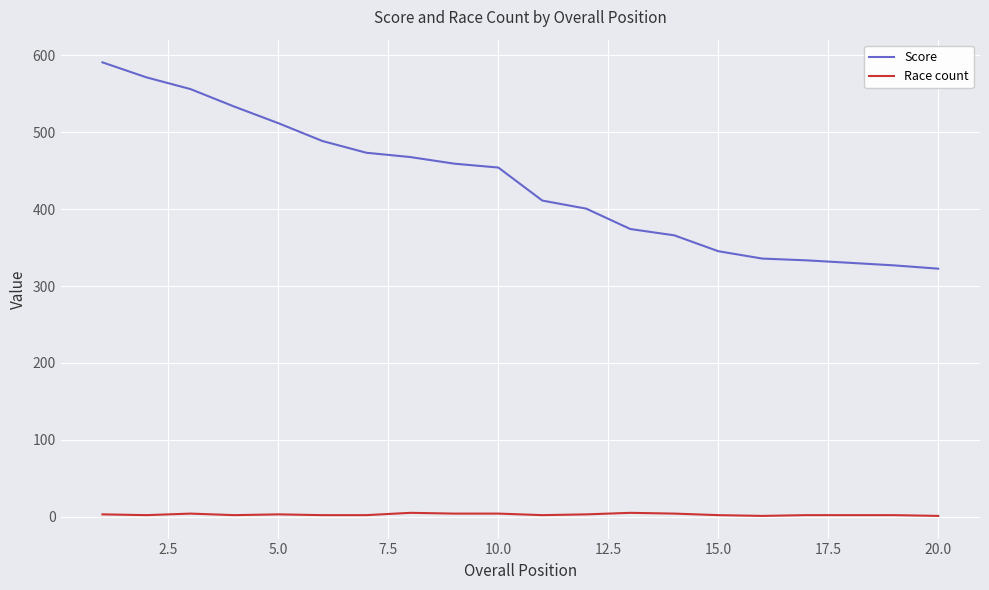

What are all the series names shown in the legend?

Score, Race count